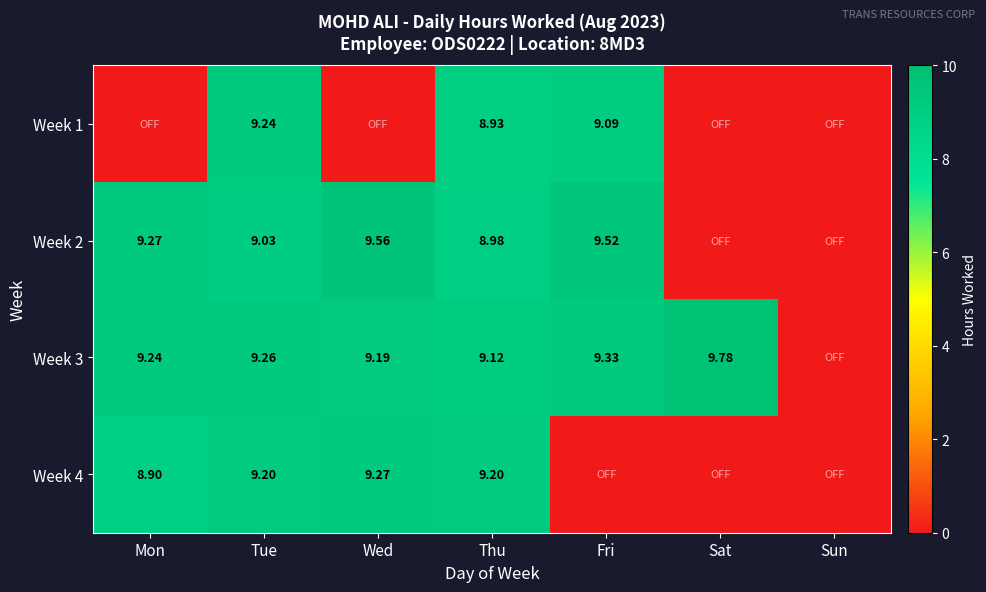

Is the value of Week 1 at Fri greater than the value of Week 3 at Fri?

No